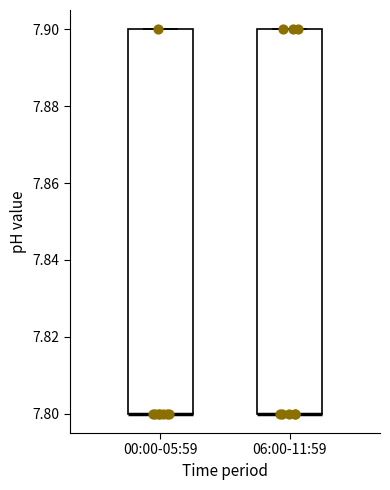

Where is the lower edge of the box for 06:00-11:59 on the y-axis? The values are not printed on the chart, so give them approximately, as read against the axis.

7.8